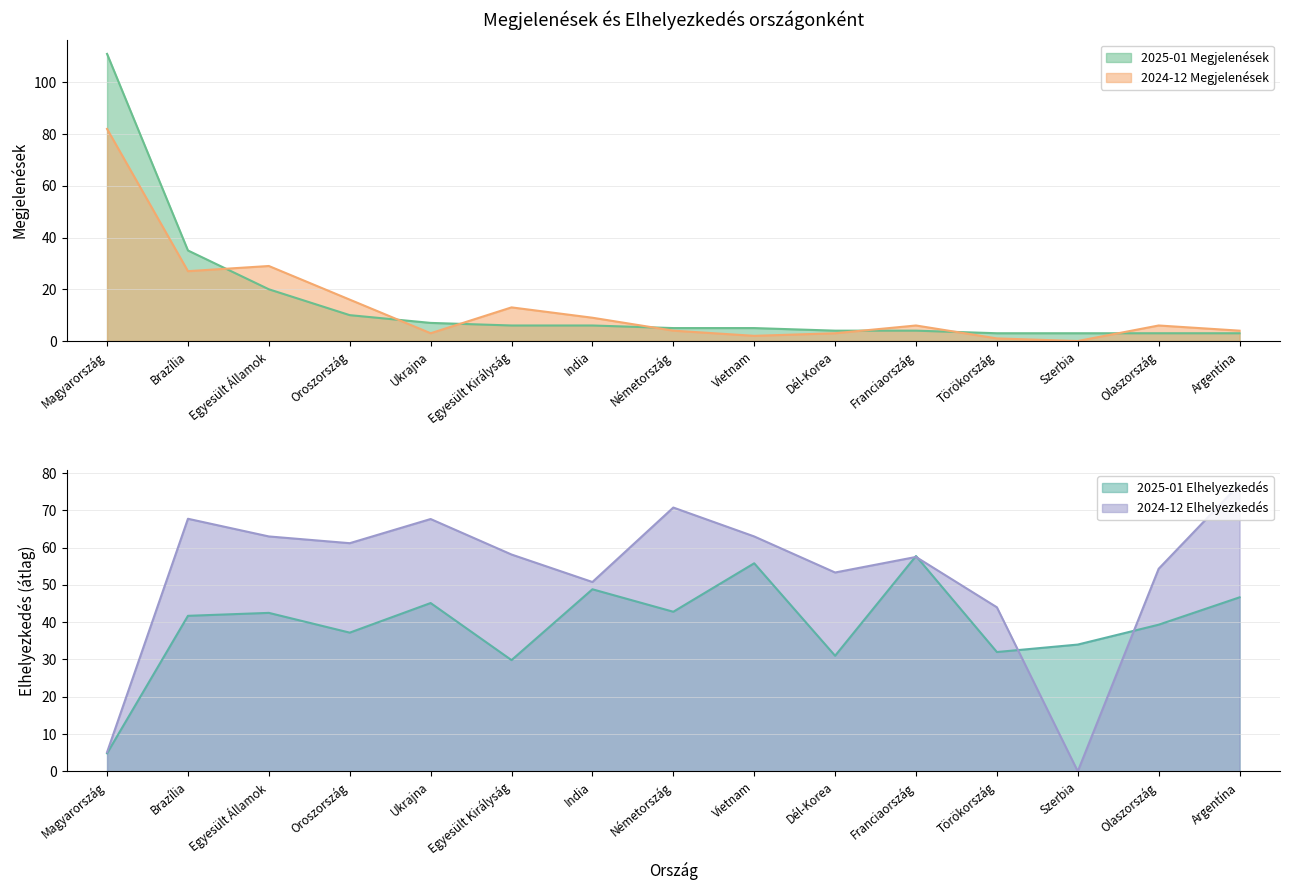

What are all the series names shown in the legend?

2025-01 Megjelenések, 2024-12 Megjelenések, 2025-01 Elhelyezkedés, 2024-12 Elhelyezkedés